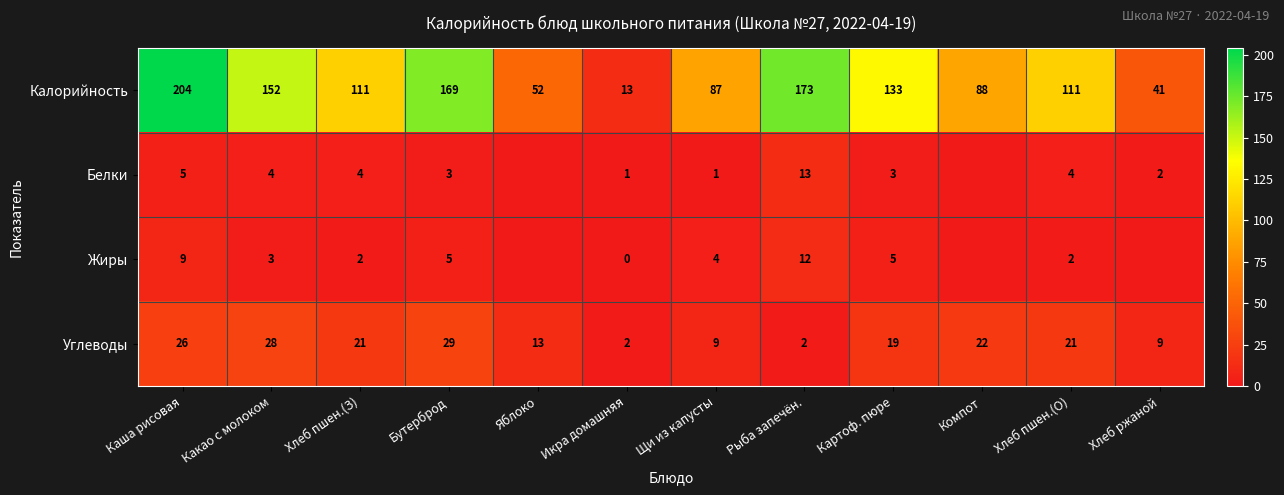

What is the difference between the highest and lowest values at Какао с молоком?

149